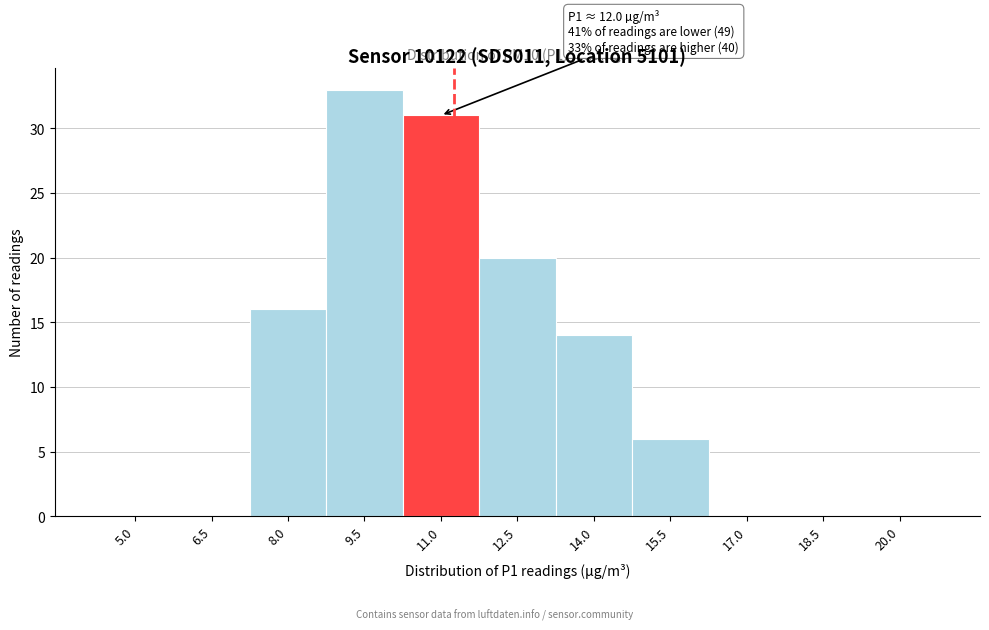

Reading left to right, transcribe all the data shown in this chart.

5.0=0	6.5=0	8.0=16	9.5=33	11.0=31	12.5=20	14.0=14	15.5=6	17.0=0	18.5=0	20.0=0